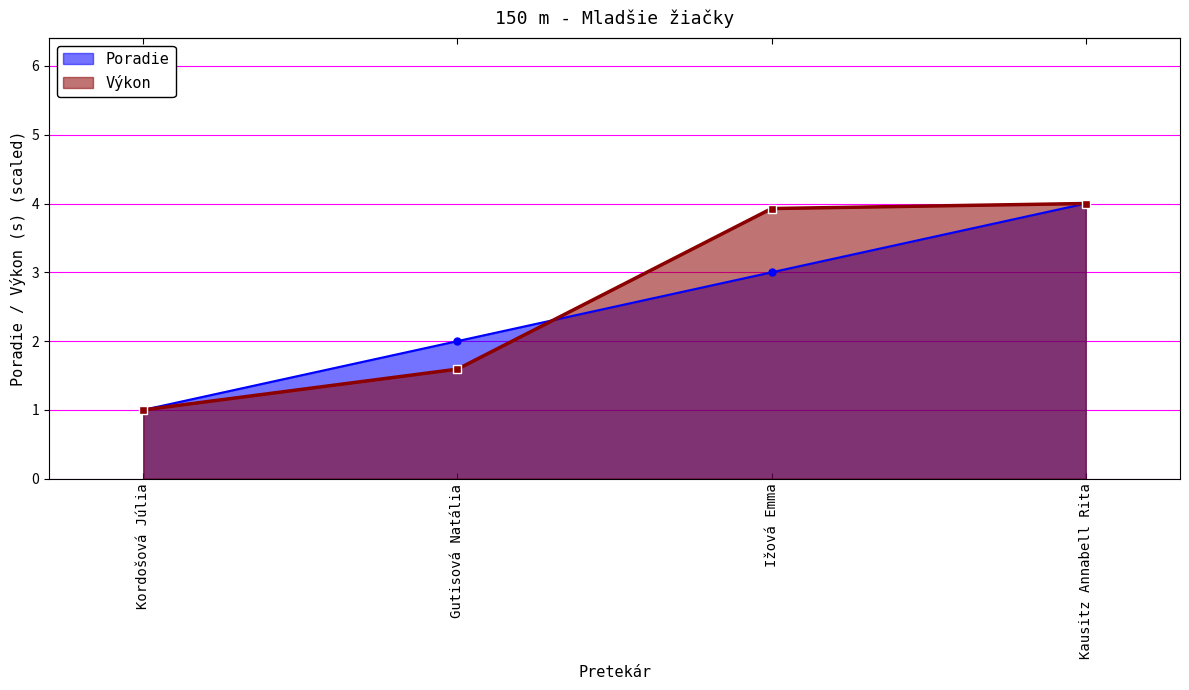

What is the value of the Poradie point at the 4th from the left?

4.0